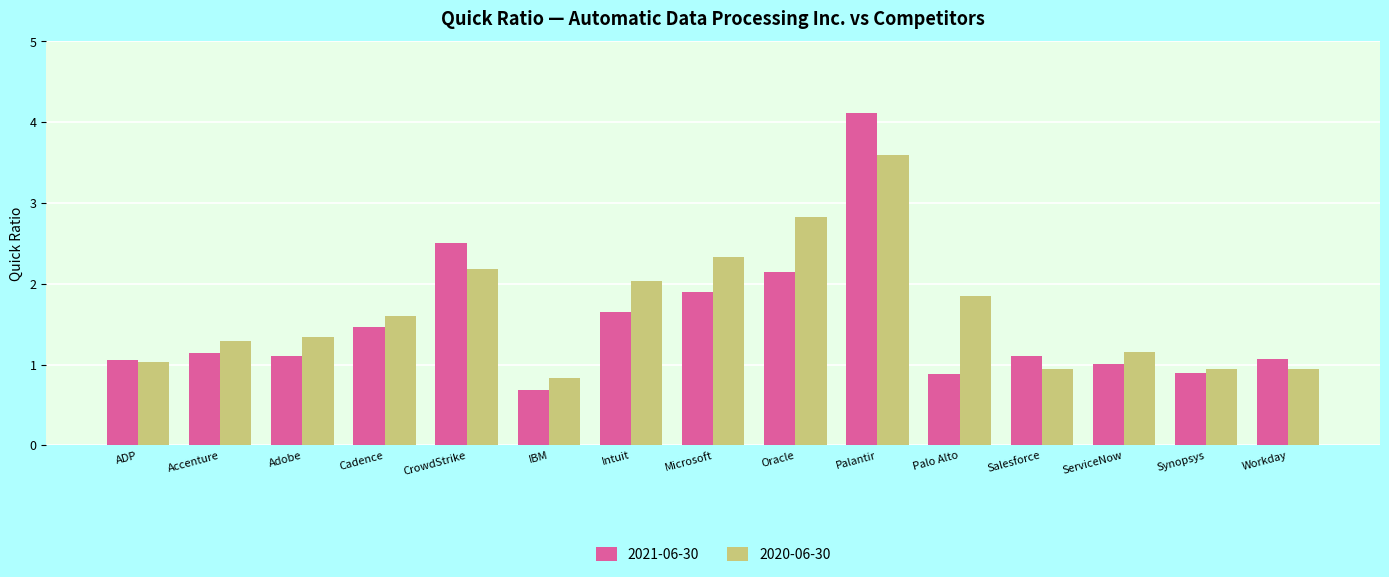

What is the total value across all series at ServiceNow?

2.2